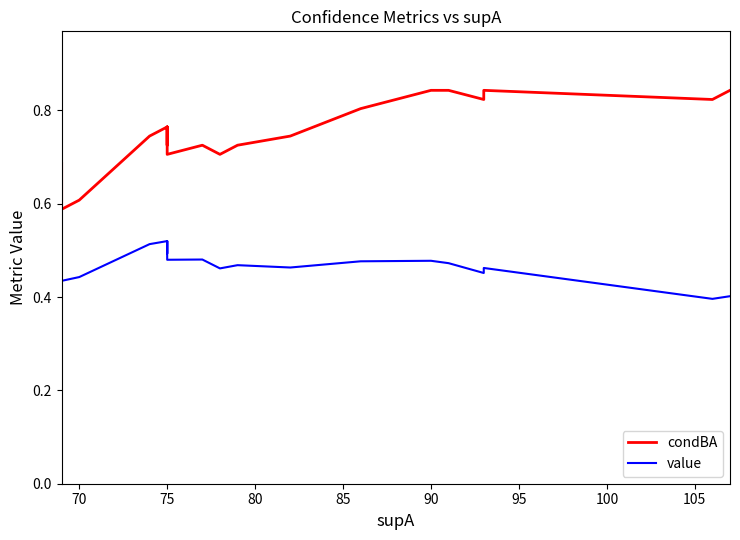

Rank the series by their maximum value, from lowest to highest.

value, condBA